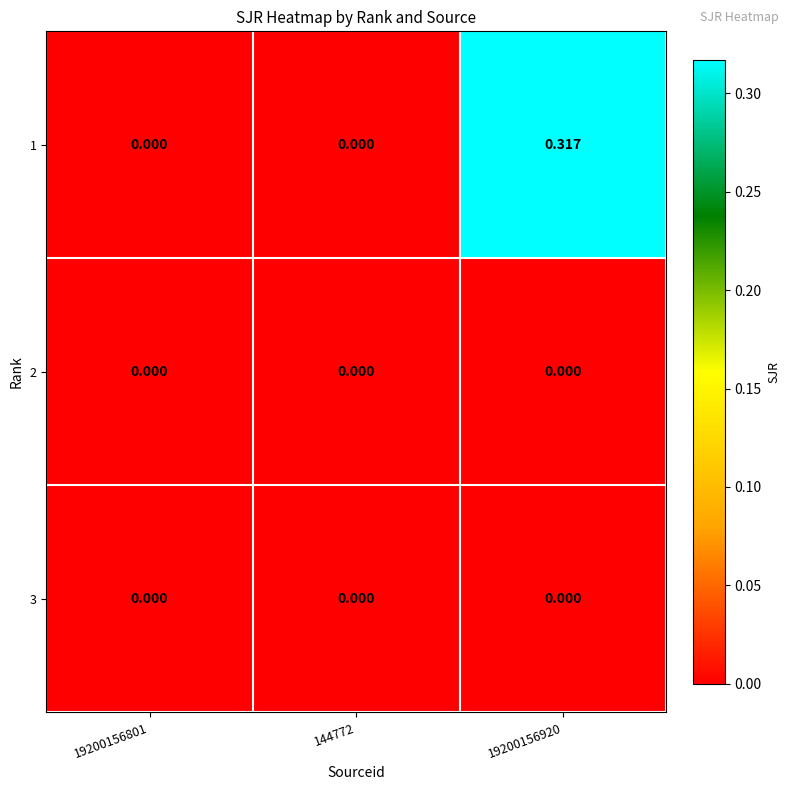

Which series has the largest total across all categories?

1